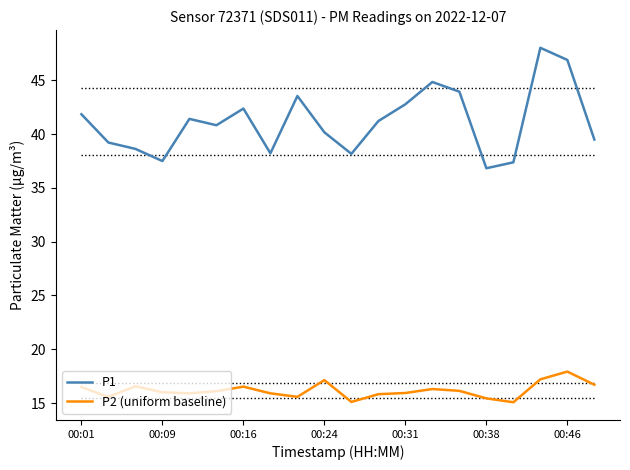

What is the maximum value for P2 (uniform baseline)?

17.9